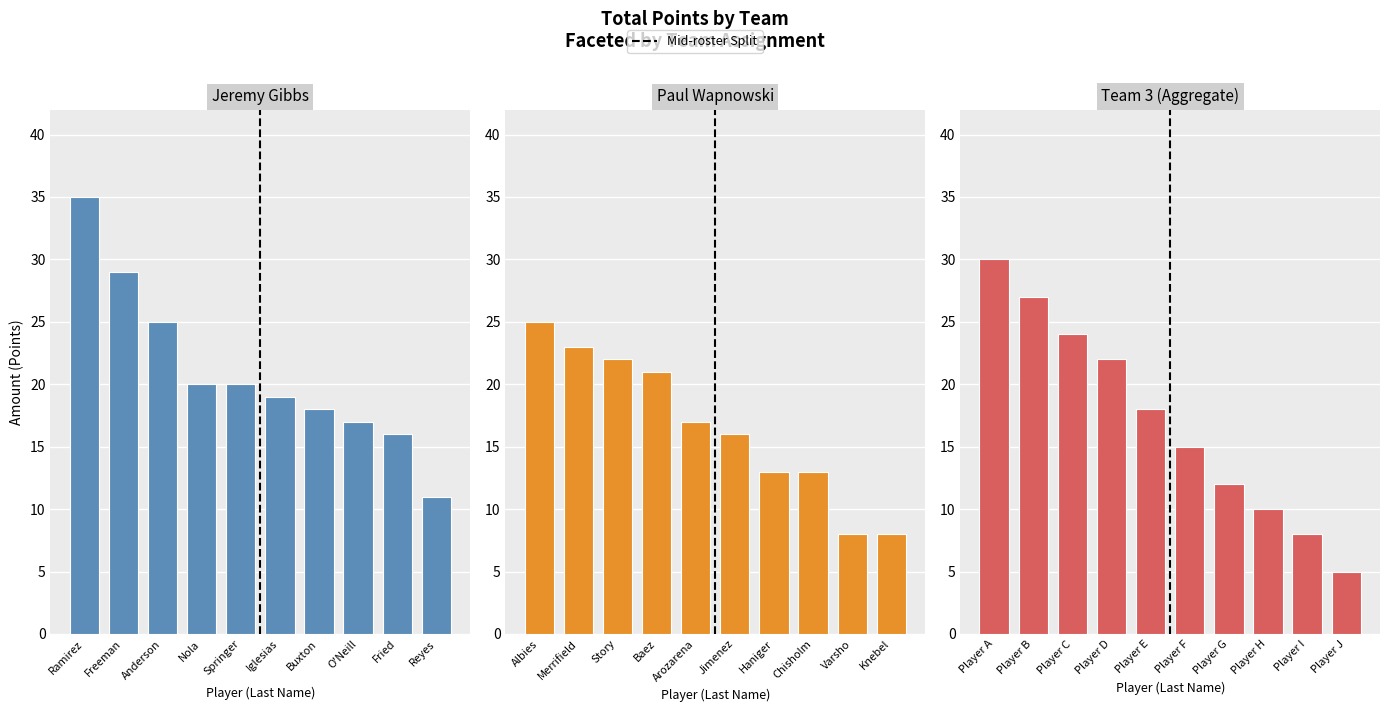

What is the minimum value shown in the chart?

5